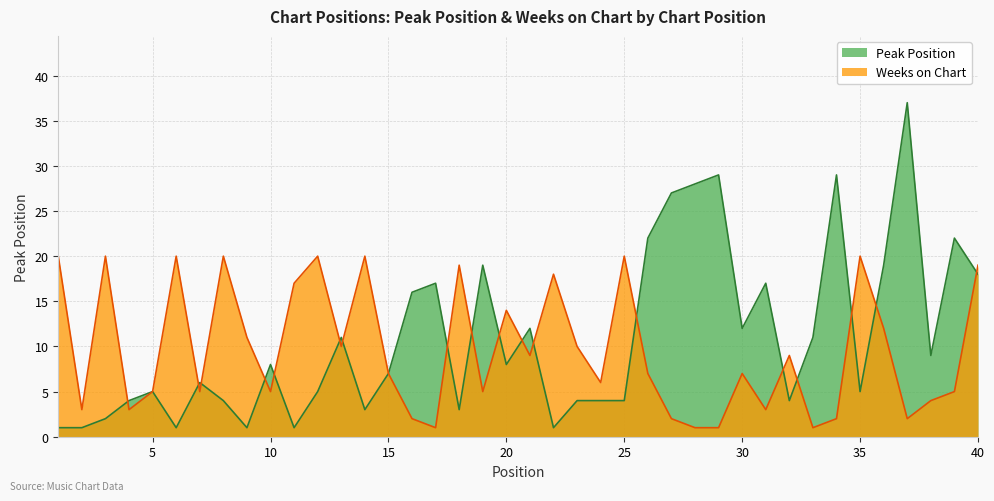

At which category is the sum across all series the highest?

37